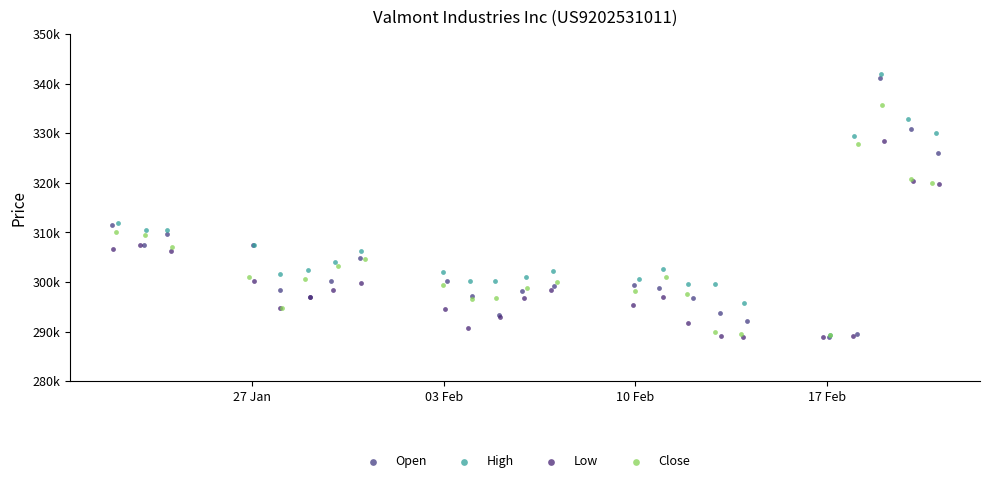

What are all the series names shown in the legend?

Open, High, Low, Close